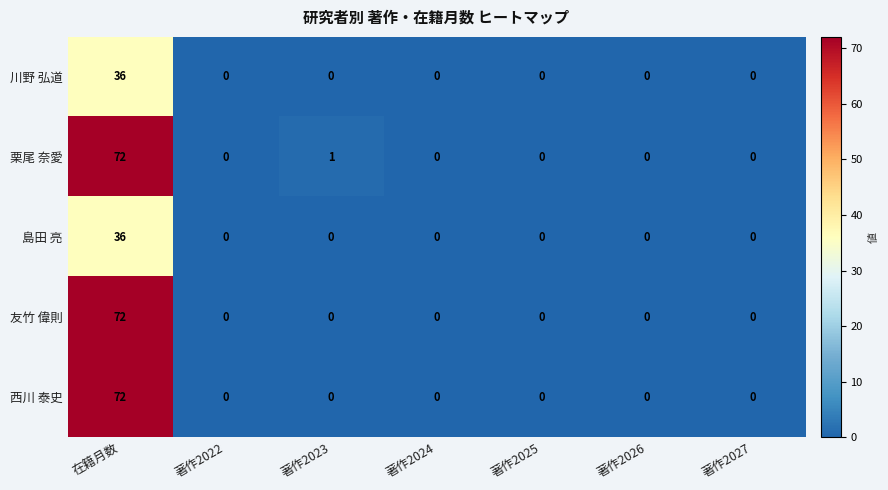

What is the maximum value shown in the chart?

72